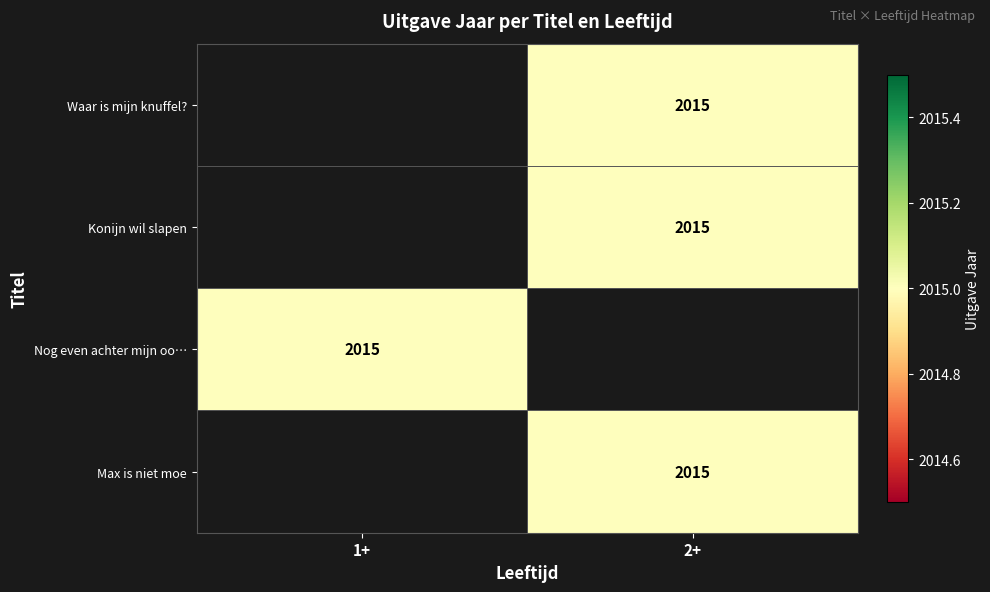

List the labels in order of Konijn wil slapen value, smallest first.

1+, 2+